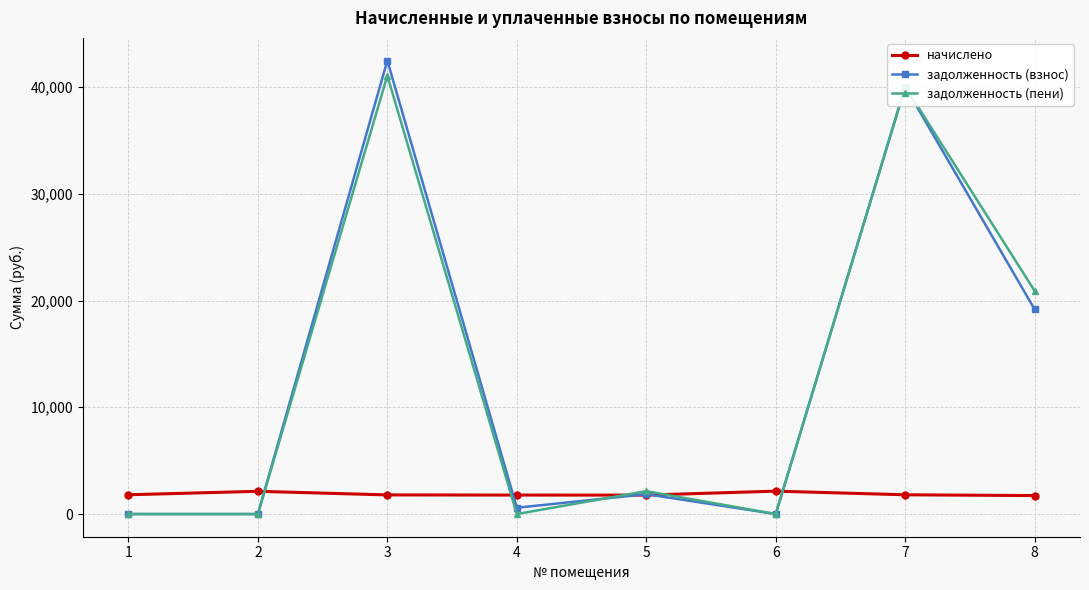

What is the value of the задолженность (взнос) point at the 3rd from the left?

42474.1